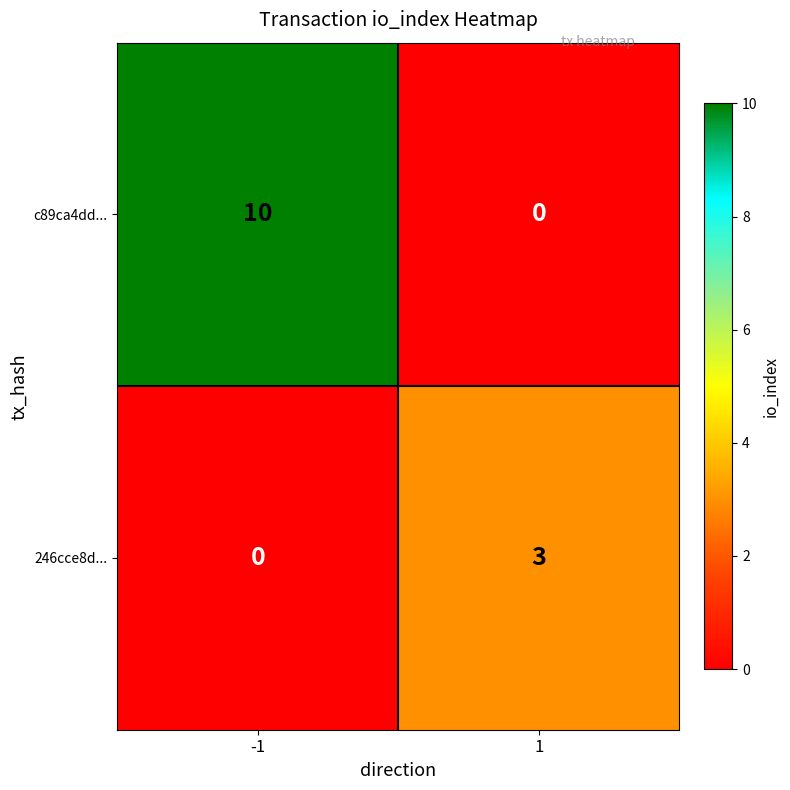

At -1, list the series in order from largest to smallest.

c89ca4dd..., 246cce8d...